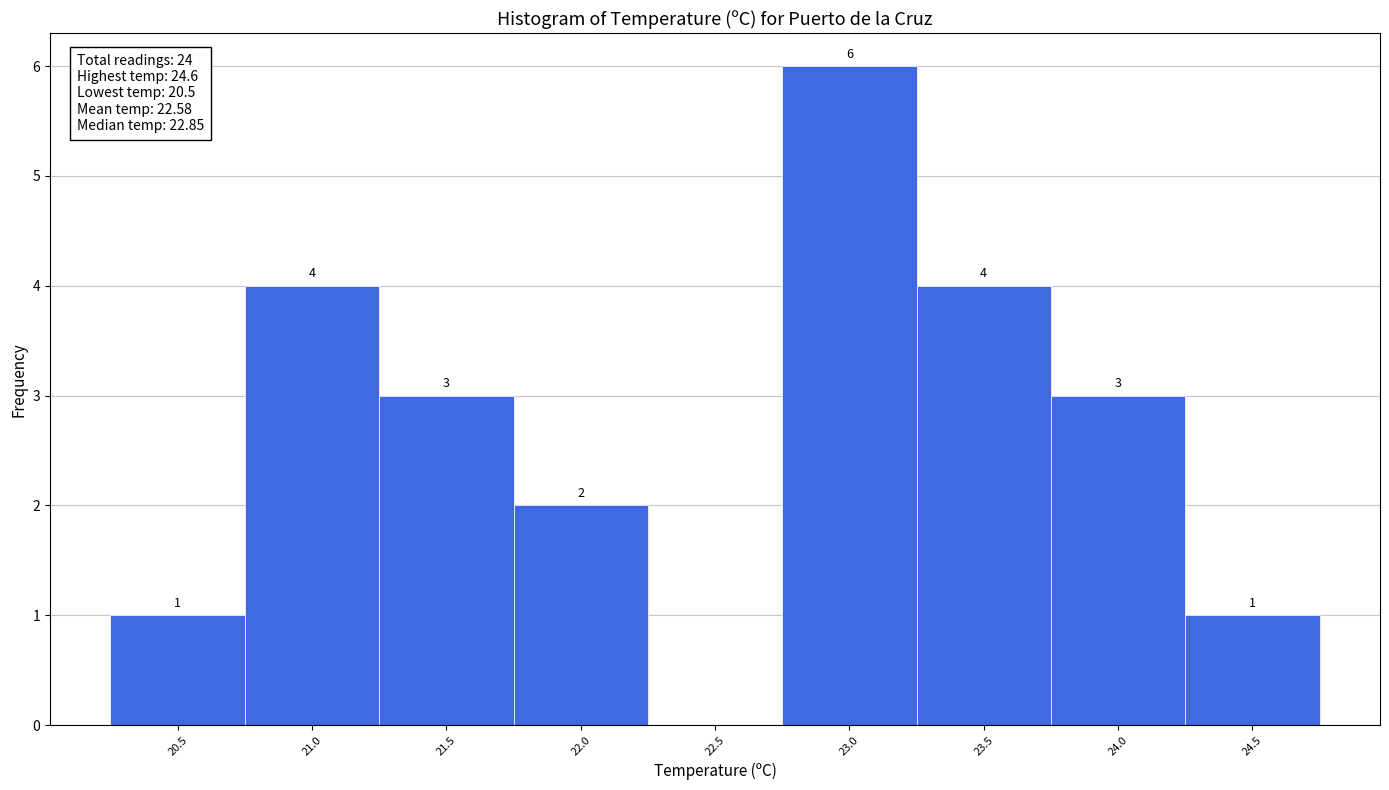

Which range on the x-axis has the tallest bar?

22.75 to 23.25